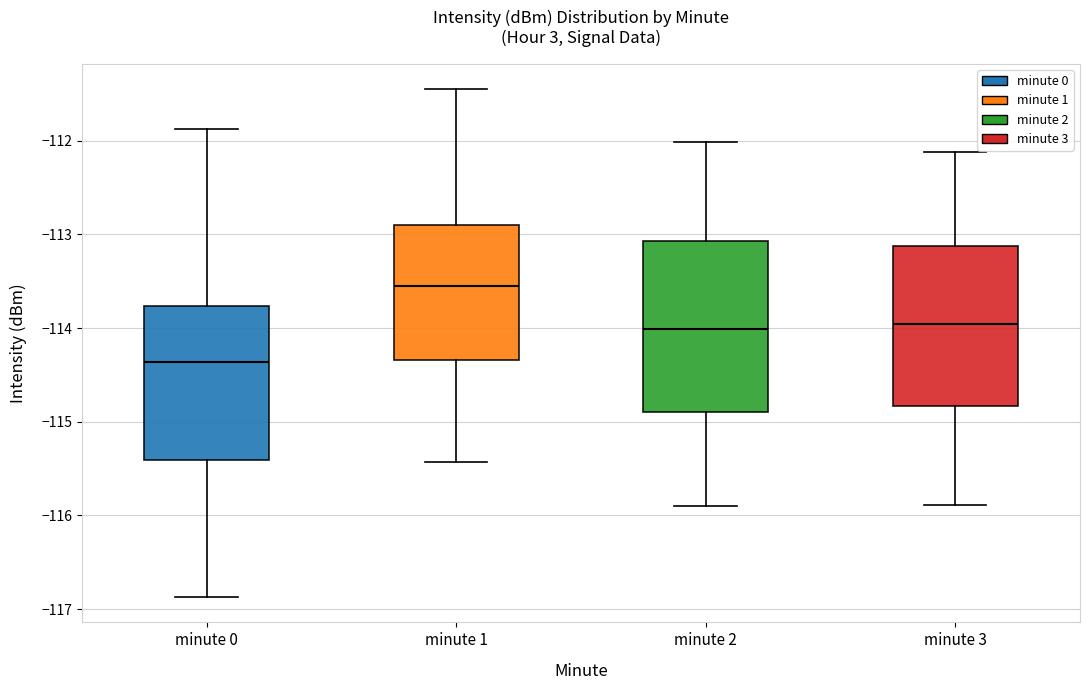

Reading left to right, transcribe this box plot: for each box, give where its median line is, the range the box spans, and where its two whiskers end, as read against the y-axis. The values are not printed on the chart, so give them approximately, as read against the axis.

minute 0: median -114.4, box -115.4 to -113.8, whiskers -116.9 to -111.9
minute 1: median -113.6, box -114.3 to -112.9, whiskers -115.4 to -111.5
minute 2: median -114.0, box -114.9 to -113.1, whiskers -115.9 to -112.0
minute 3: median -114.0, box -114.8 to -113.1, whiskers -115.9 to -112.1